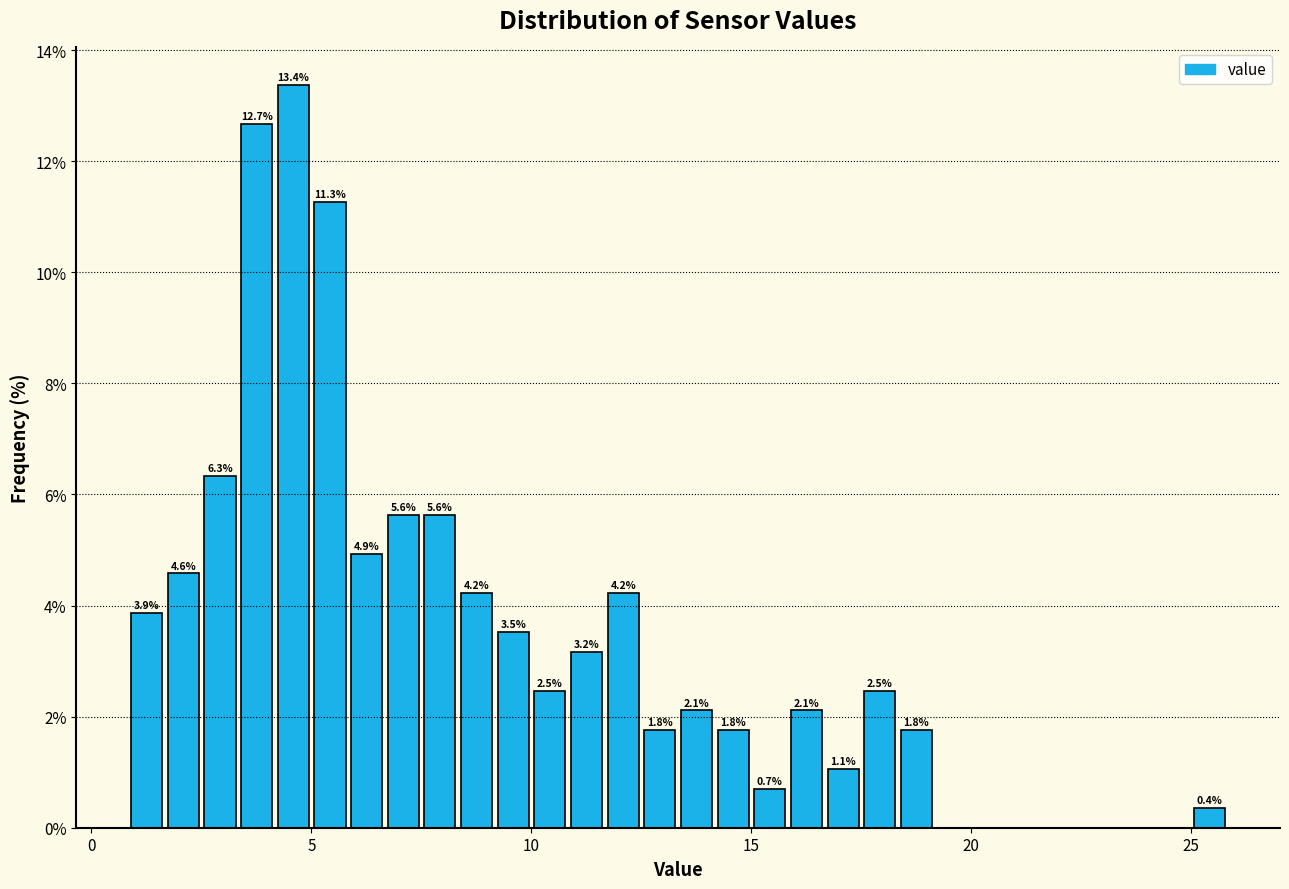

Around what value on the x-axis is the tallest bar? Give the approximate position of its centre, as read against the axis.

4.5